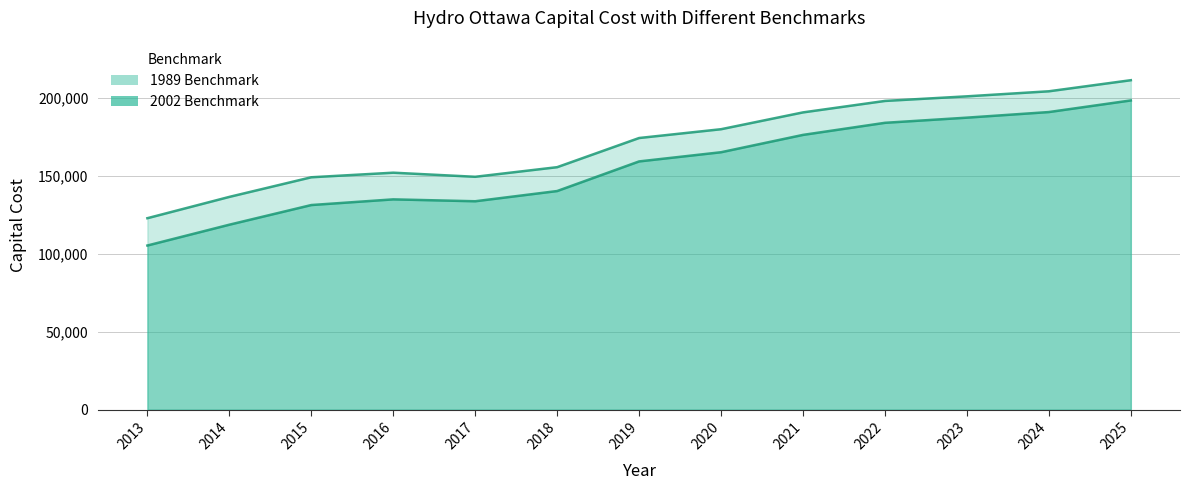

The value of 2002 Benchmark at 2017 is 74230.7. True or false?

False